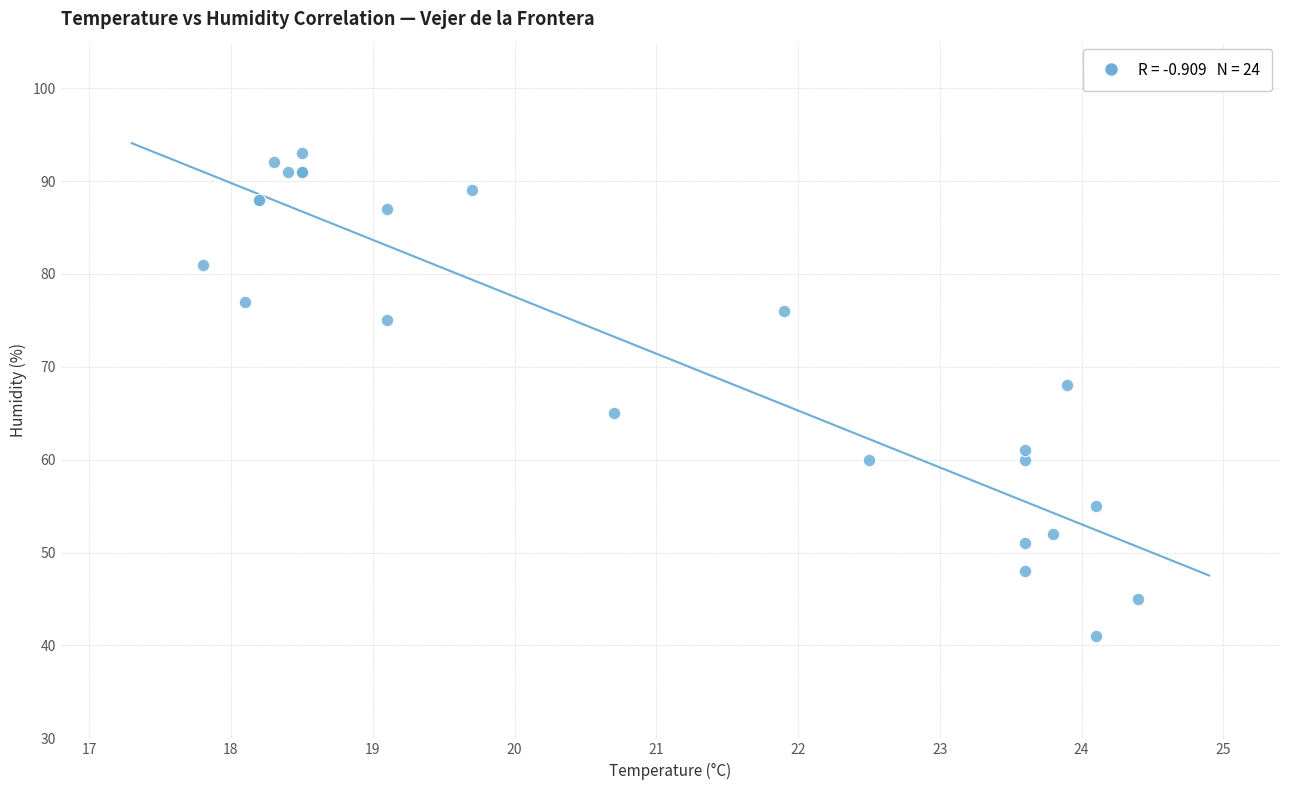

What Y value in the scatter plot is closest to 67?

68